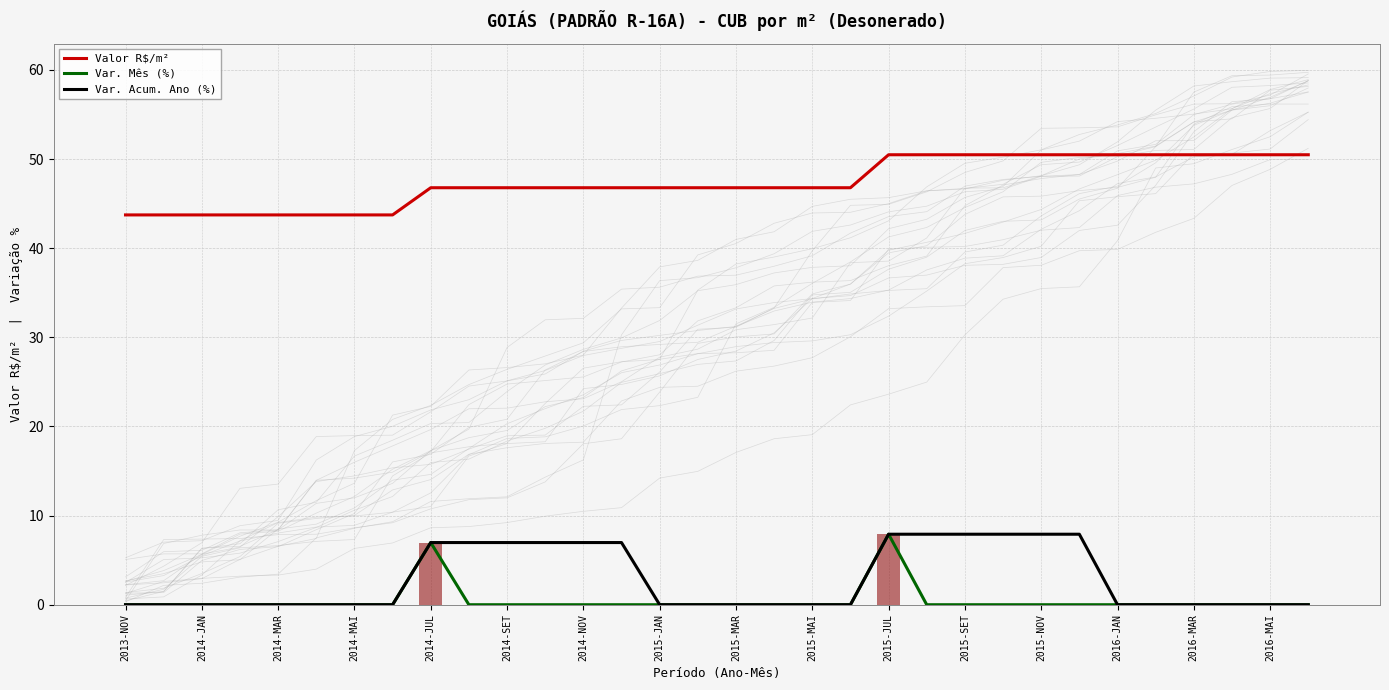

Rank the series at 2015-JUL from lowest to highest value.

Var. Mês (%), Var. Acum. Ano (%), Valor R$/m²